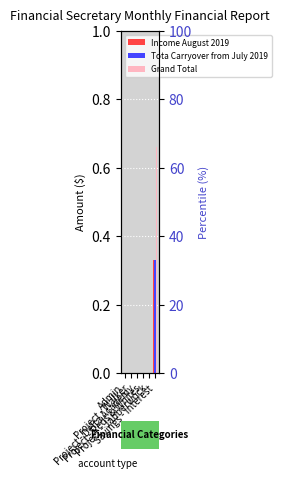

Reading left to right, transcribe all the data shown in this chart.

Income August 2019: 0.0	0.0	0.0	0.0	0.0	0.3
Tota Carryover from July 2019: 0.0	0.0	0.0	0.0	0.0	0.3
Grand Total: 0.0	0.0	0.0	0.0	0.0	0.7